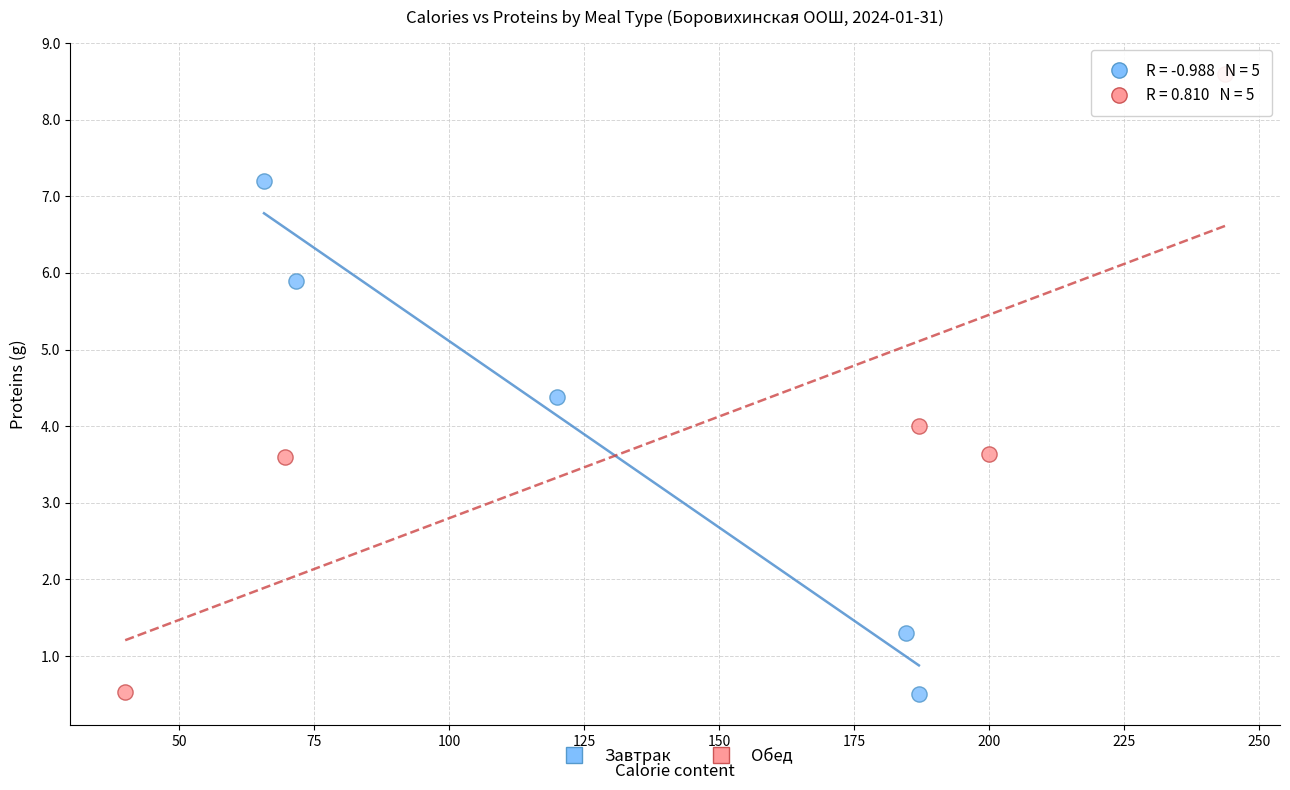

Which series contains the highest Y value?

Обед